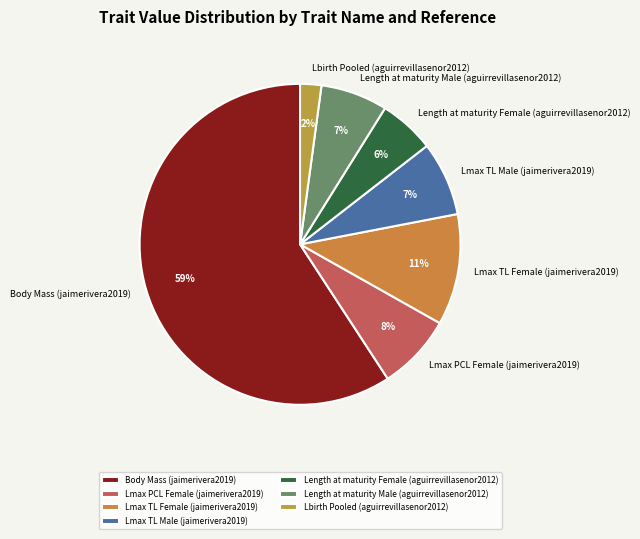

Is the sum of Lbirth Pooled (aguirrevillasenor2012) and Body Mass (jaimerivera2019) greater than half?

Yes